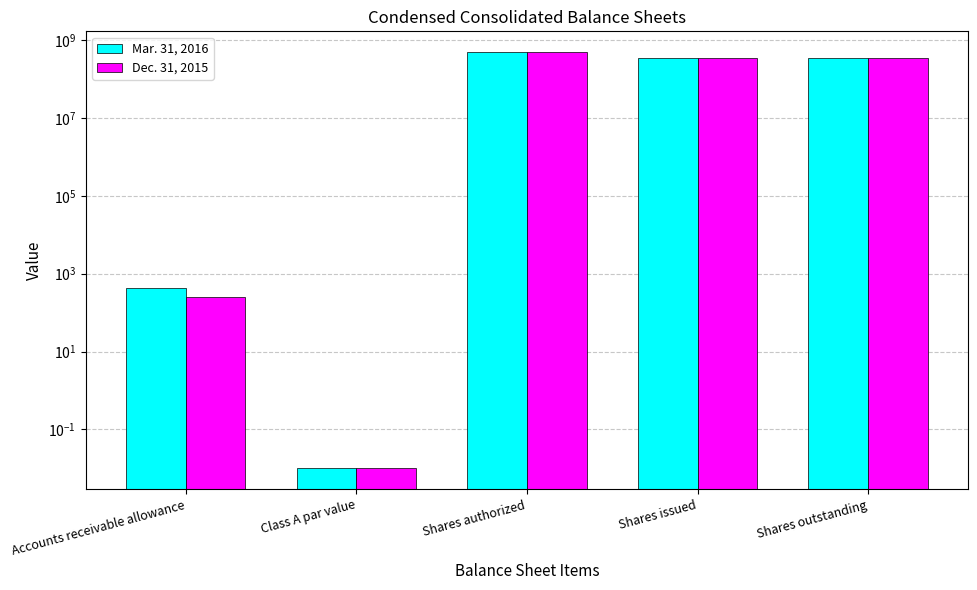

What is the label of the 2nd bar from the left?

Class A par value